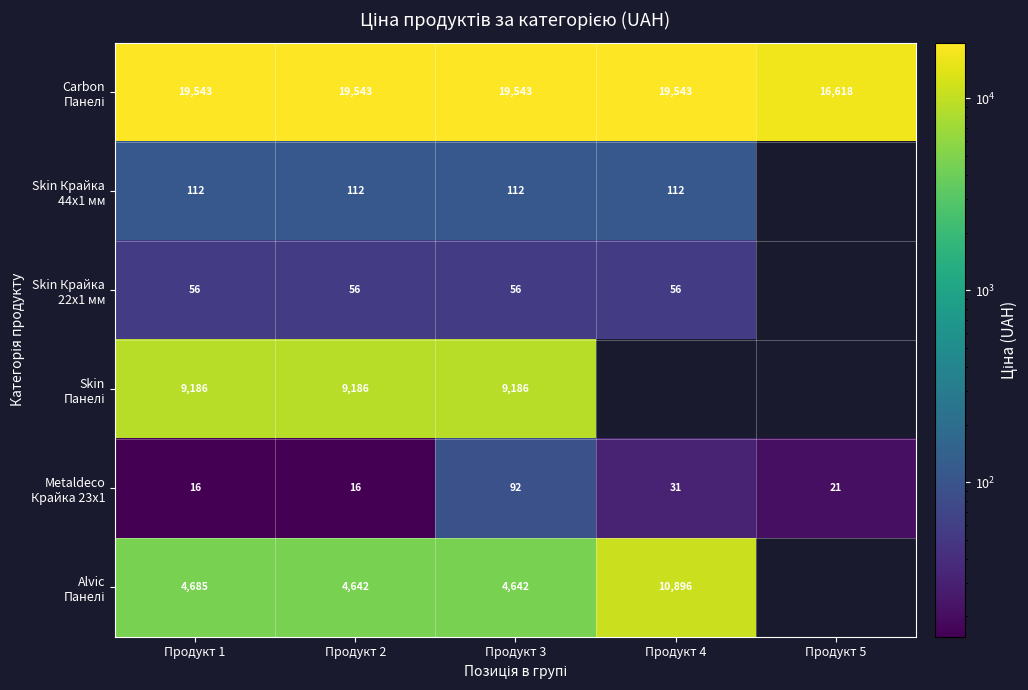

What is the spread (max minus min) of values at Продукт 1?

19527.0